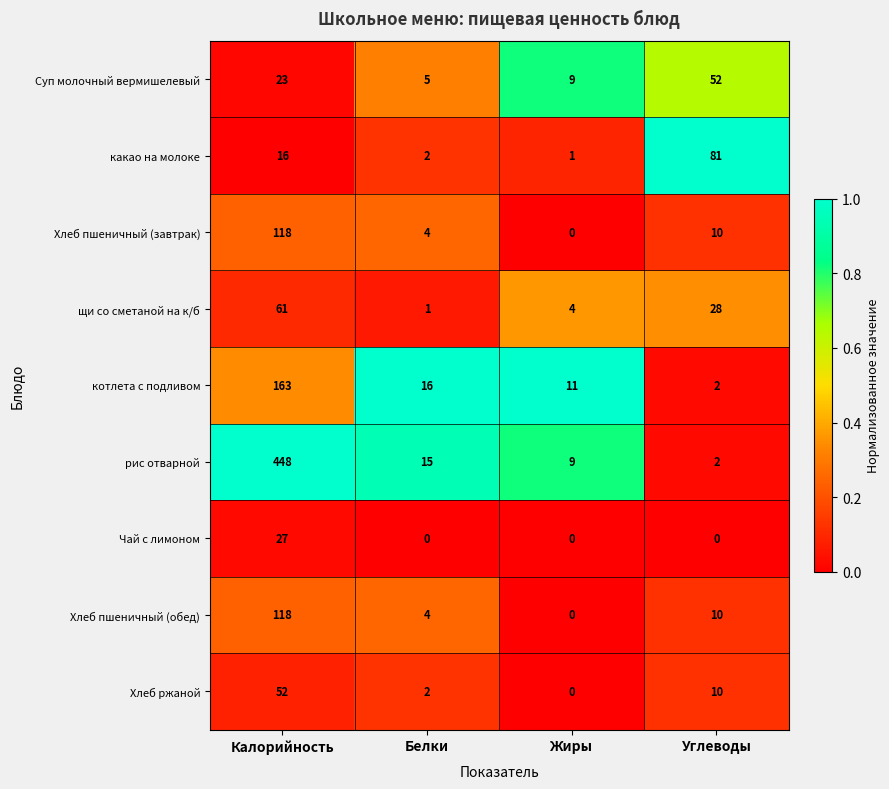

How many series are shown in this chart?

9